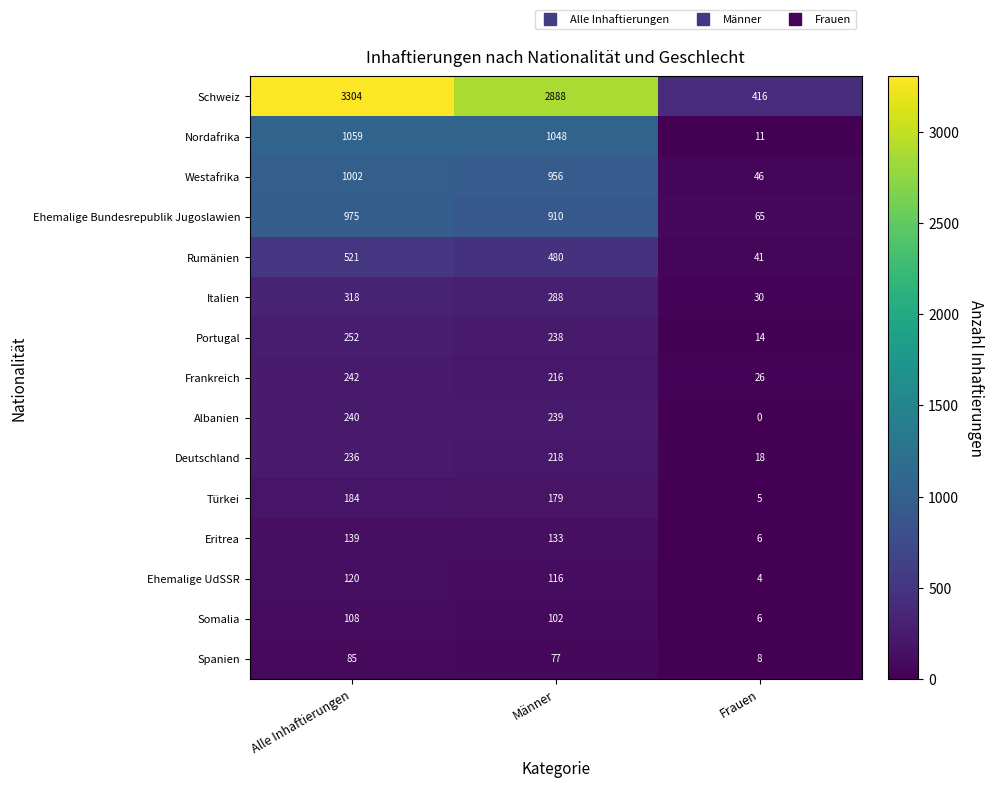

The Eritrea series shows 139 at Alle Inhaftierungen. True or false?

True